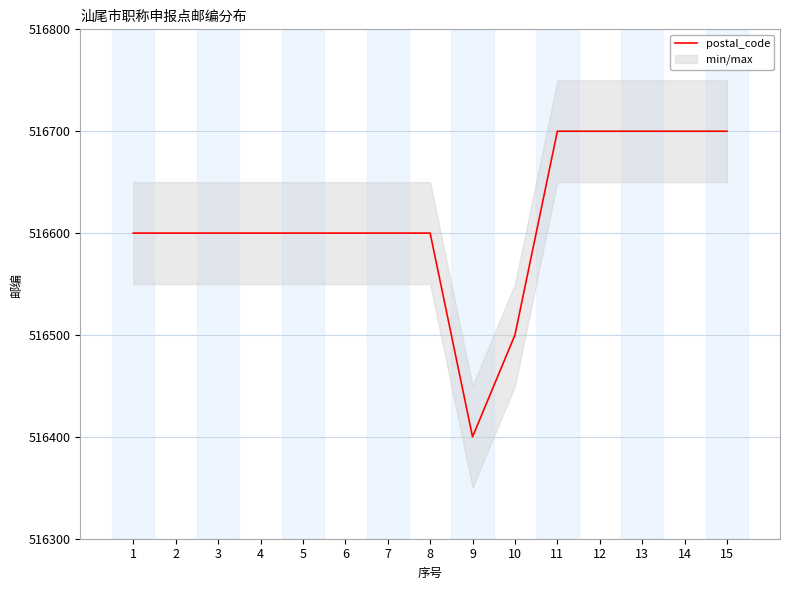

What is the value of the 14th point from the left?

516700